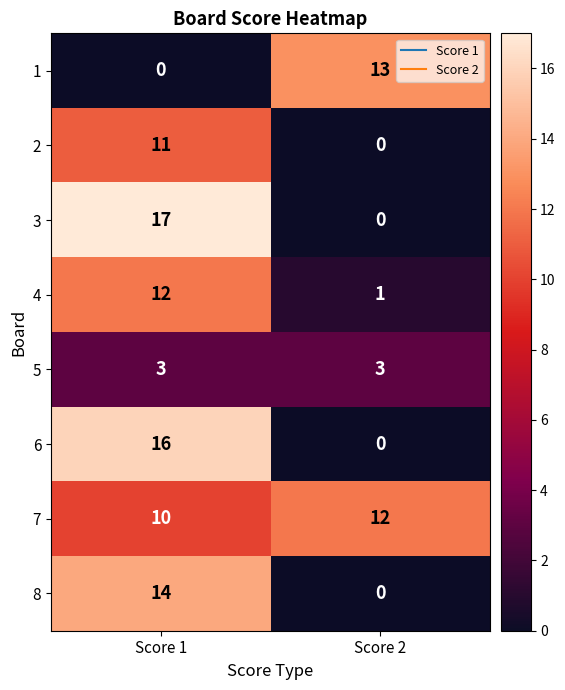

The value of 7 at Score 1 is 16. True or false?

False